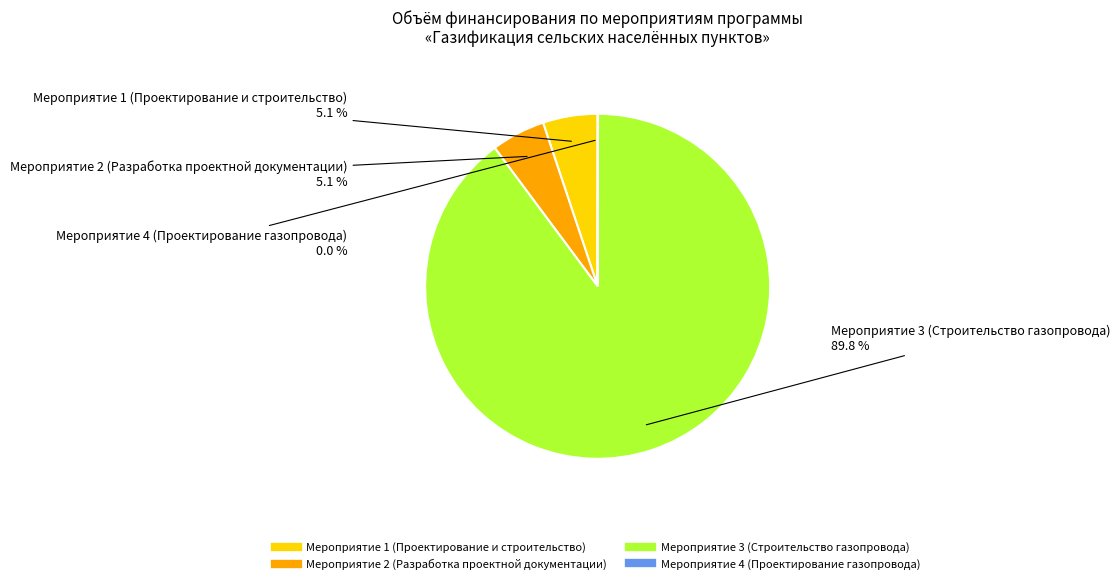

Which slice represents more than half of the pie?

Мероприятие 3 (Строительство газопровода)